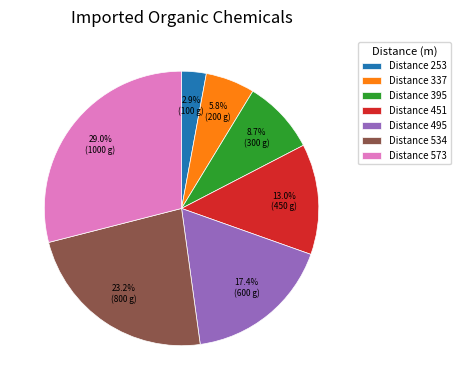

Rank the categories by value from highest to lowest.

Distance 573, Distance 534, Distance 495, Distance 451, Distance 395, Distance 337, Distance 253